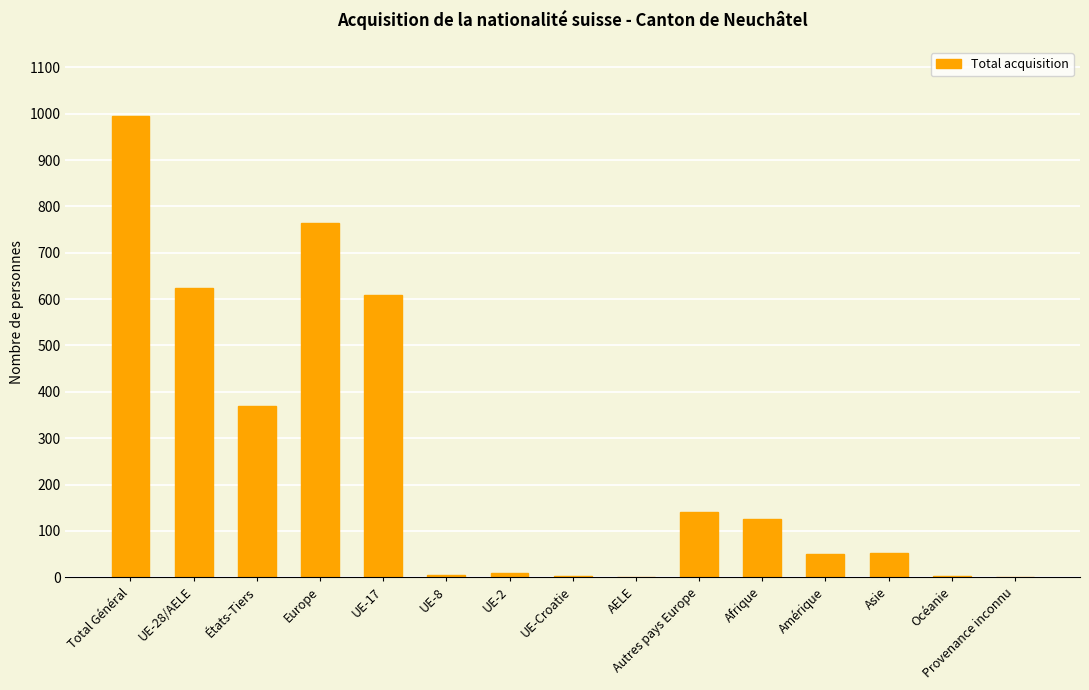

What is the maximum value shown in the chart?

995